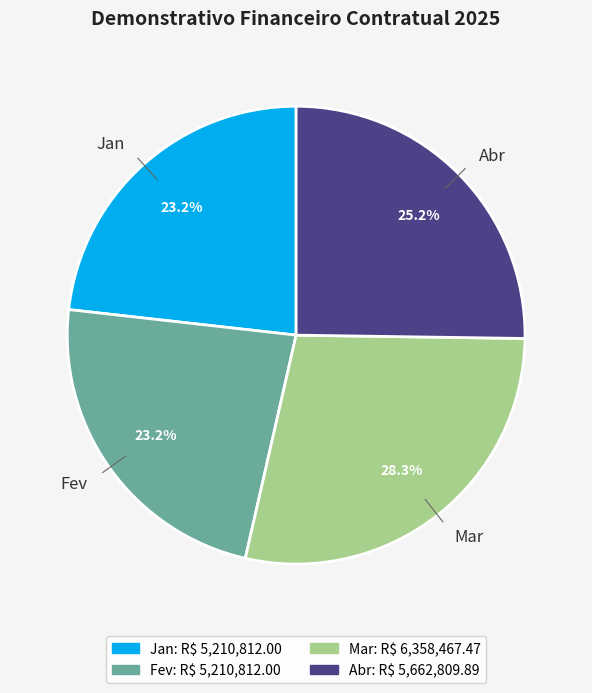

Is the sum of Abr and Fev greater than half?

No